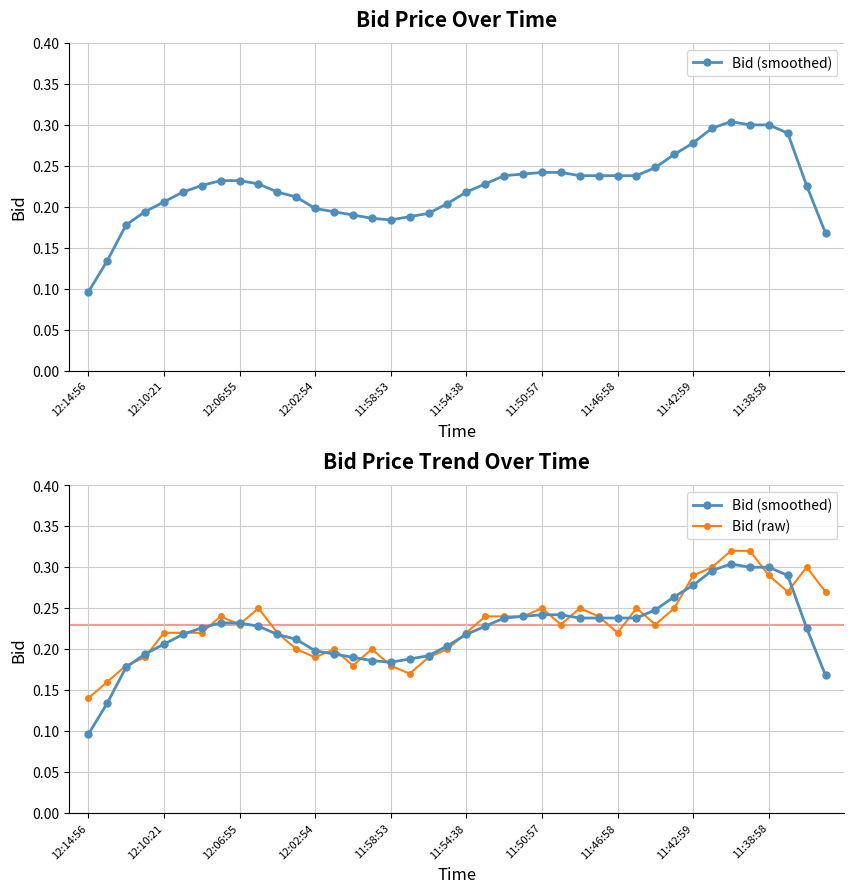

True or false: Bid (raw) has more than 0 interior local peaks.

True